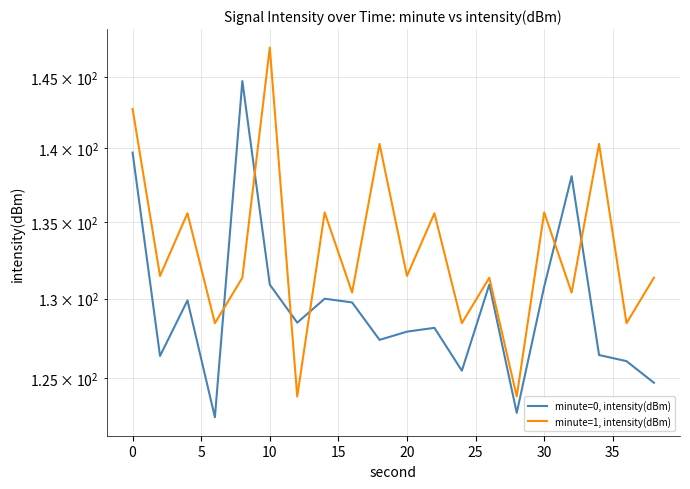

Reading left to right, extract all data points from this chart.

minute=0, intensity(dBm): 139.7	126.4	129.9	122.6	144.7	130.9	128.5	130.0	129.8	127.4	127.9	128.1	125.5	130.9	122.9	130.8	138.1	126.4	126.0	124.7
minute=1, intensity(dBm): 142.7	131.5	135.6	128.4	131.3	147.1	123.9	135.6	130.4	140.3	131.5	135.6	128.4	131.3	123.9	135.6	130.4	140.3	128.4	131.3